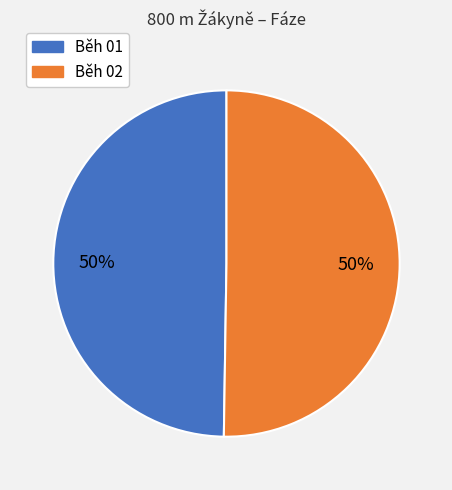

To the nearest percent, what is the average slice percentage?

50%